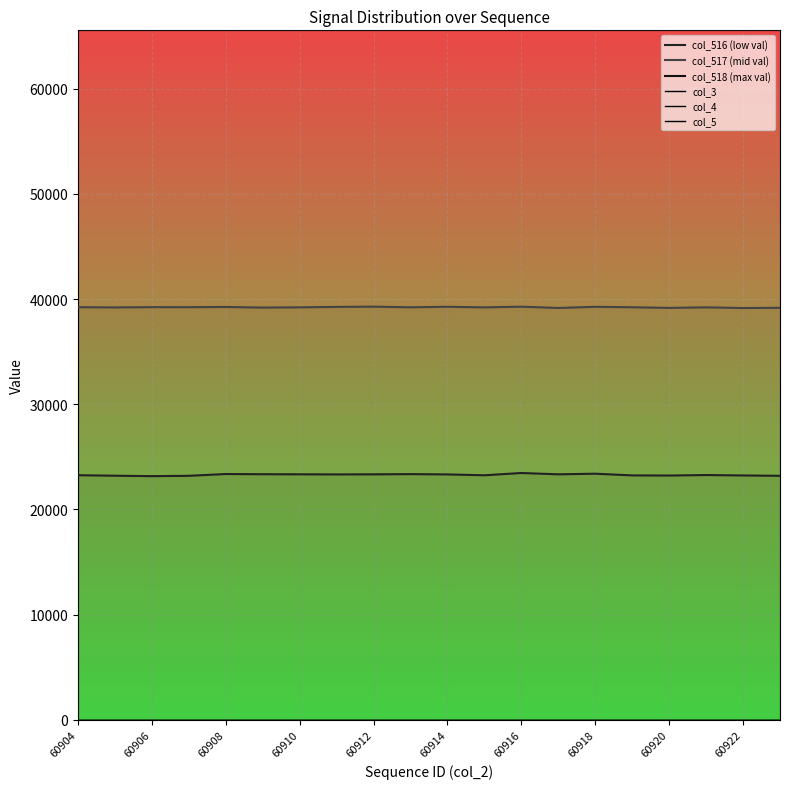

True or false: col_516 (low val) and col_518 (max val) cross at least once.

False